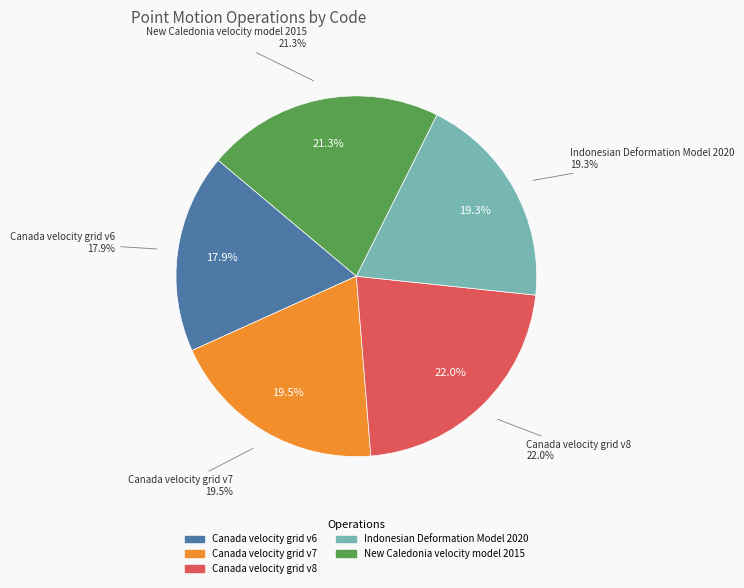

To the nearest percent, what is the combined percentage of Canada velocity grid v7 and Canada velocity grid v8?

42%